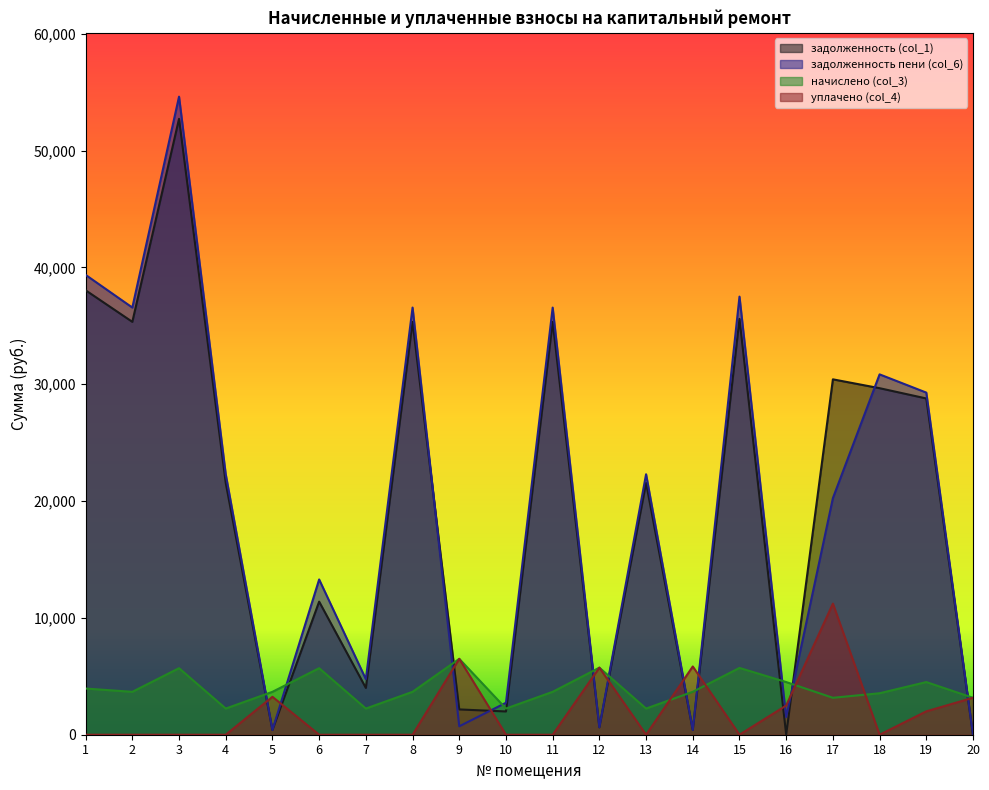

What are all the series names shown in the legend?

задолженность (col_1), задолженность пени (col_6), начислено (col_3), уплачено (col_4)